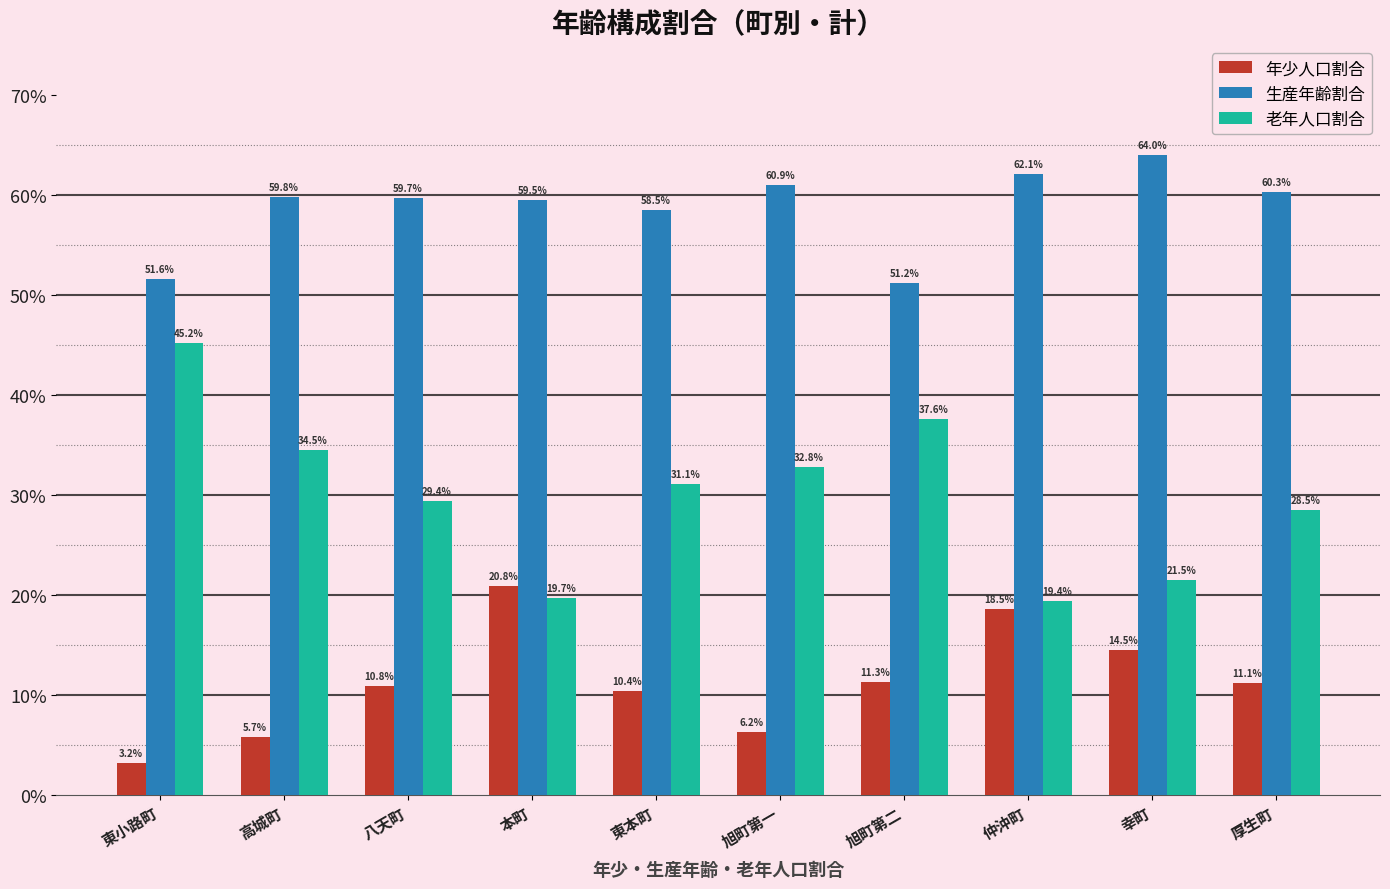

At 八天町, list the series in order from smallest to largest.

年少人口割合, 老年人口割合, 生産年齢割合